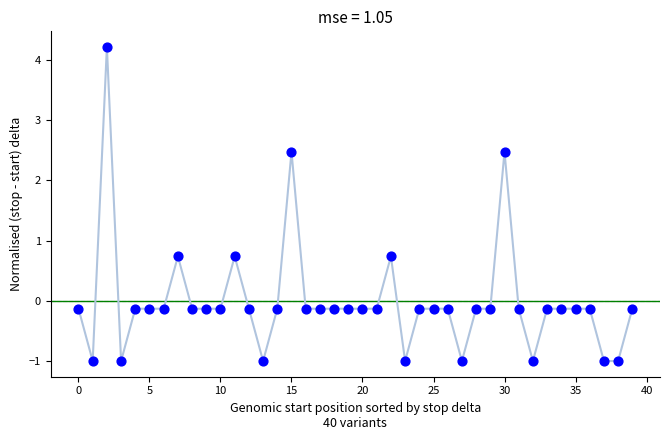

What is the range of Y values (max minus min)?

5.2